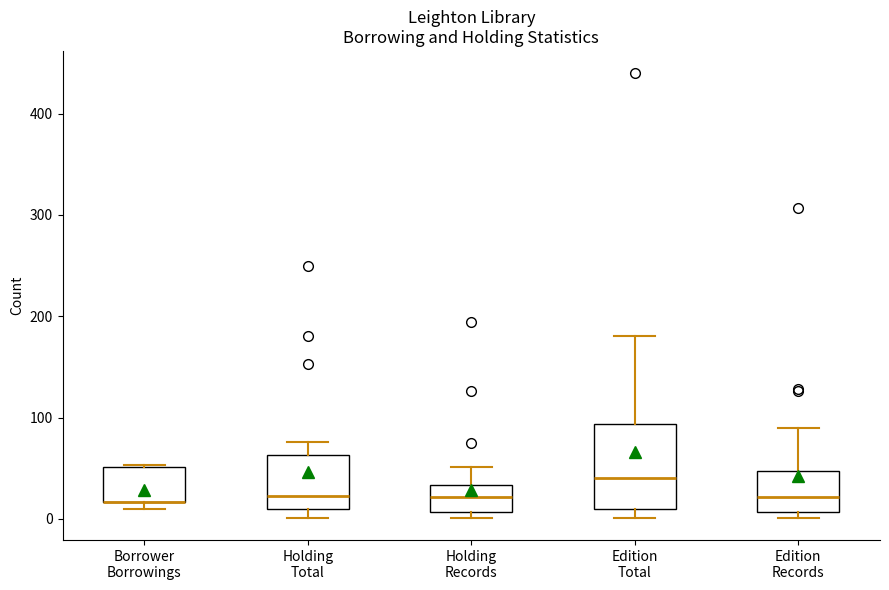

Comparing the boxes themselves (not the whiskers), which one is the tallest?

Edition Total